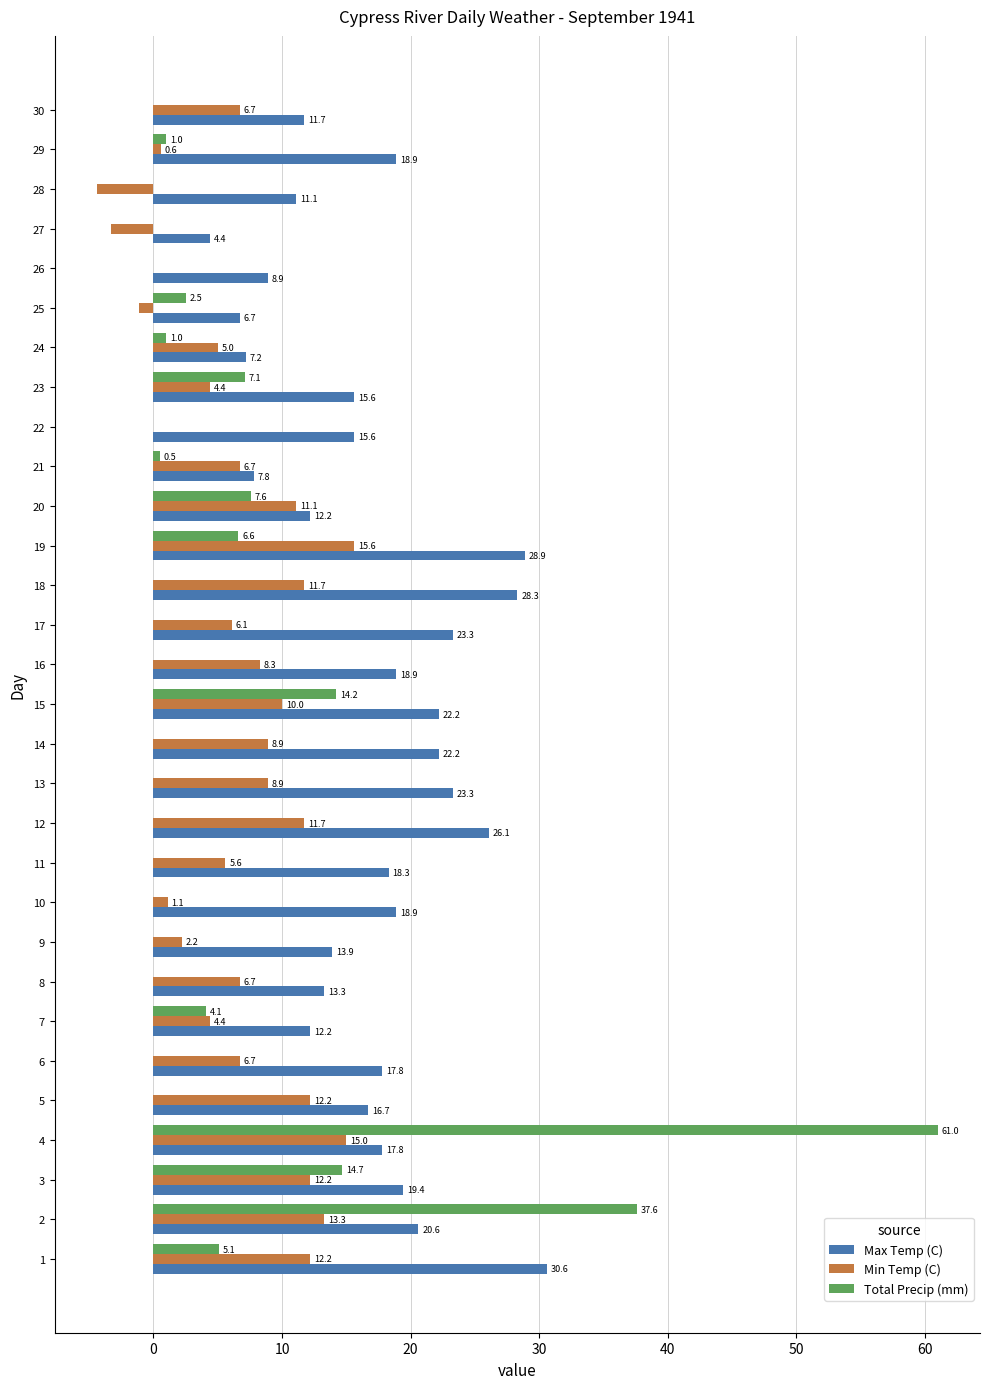

Which series has the largest total across all categories?

Max Temp (C)